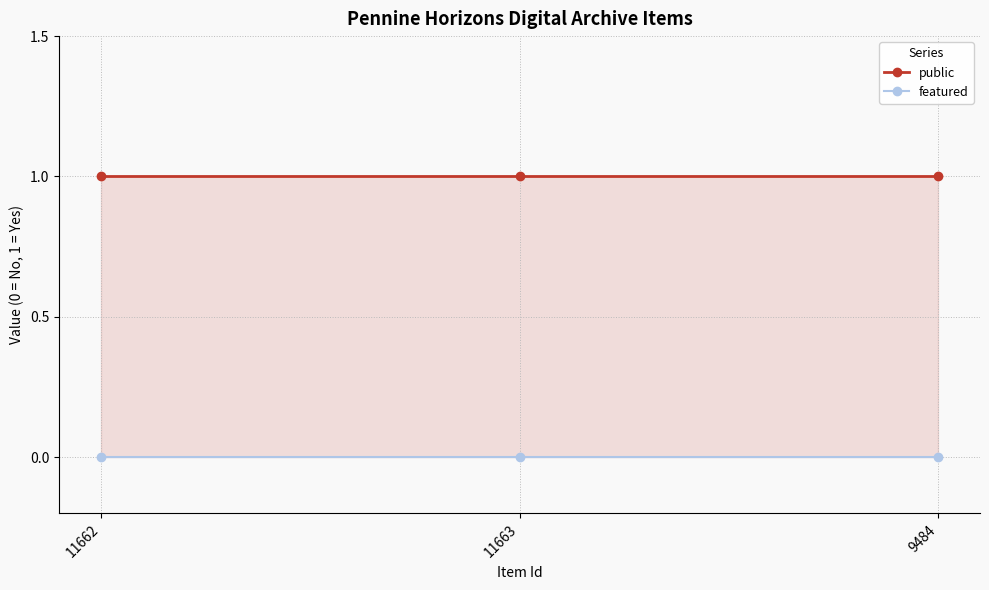

What are all the series names shown in the legend?

public, featured